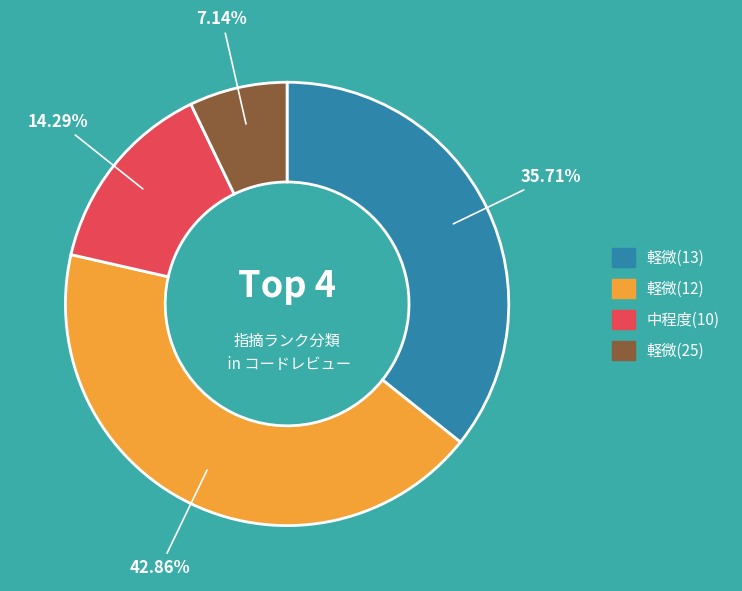

To the nearest percent, what portion does 軽微(13) represent?

36%